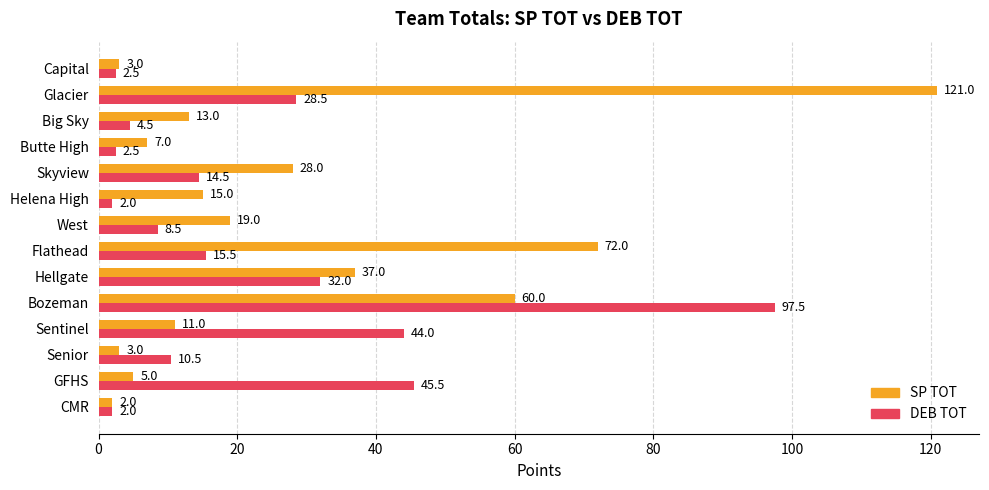

Where is DEB TOT nearest to the value 49?

GFHS